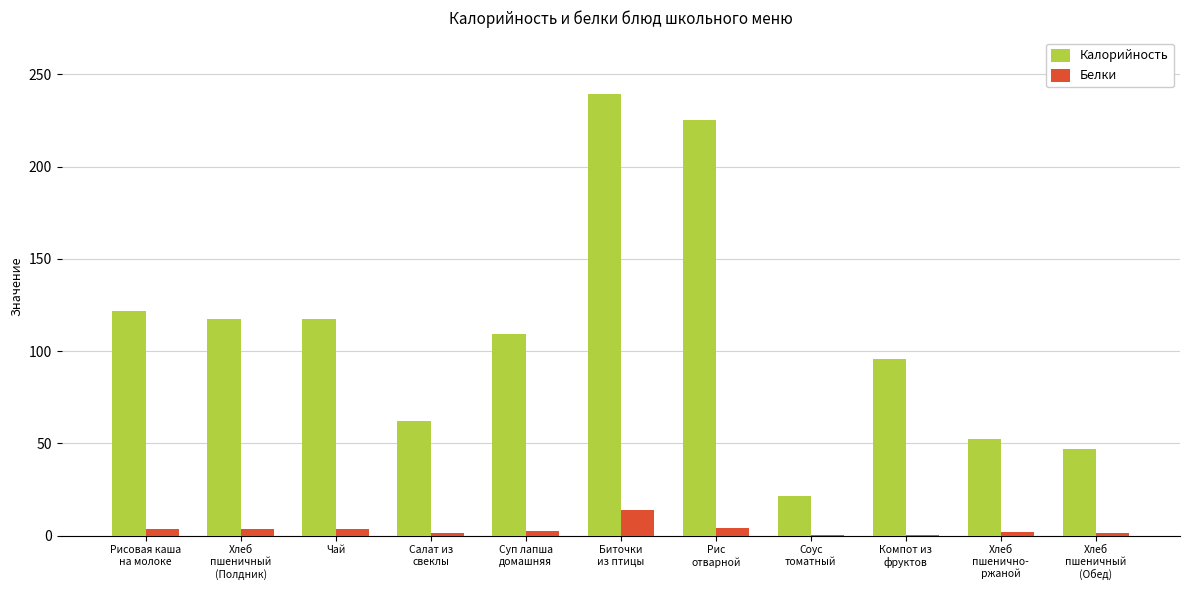

Which label corresponds to the largest value in the chart?

Биточки
из птицы